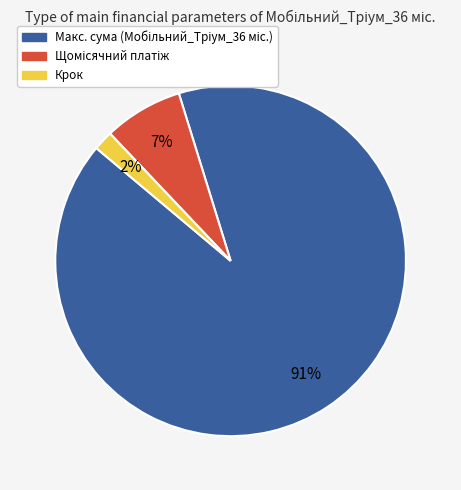

To the nearest percent, what is the average slice percentage?

33%